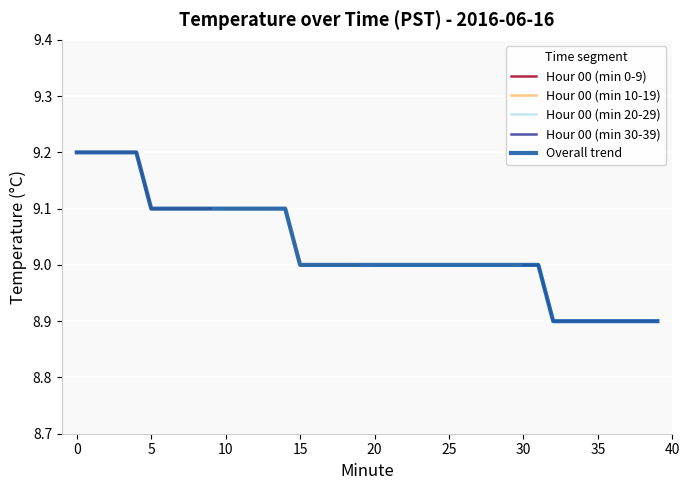

List the series in order of their peak value, highest first.

Hour 00 (min 0-9), Hour 00 (min 10-19), Hour 00 (min 30-39)